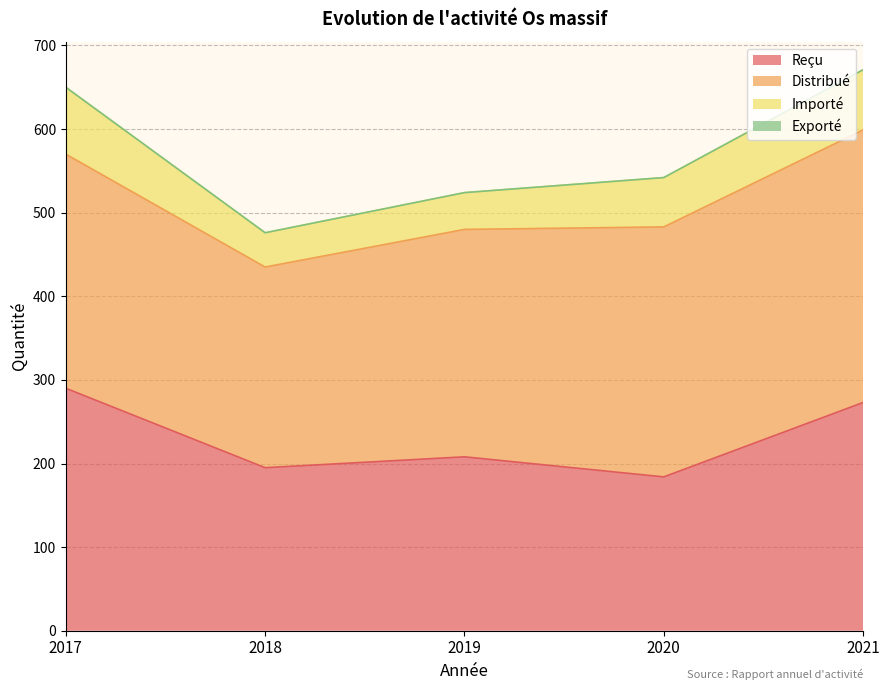

At which category does Distribué reach its first local valley?

2018